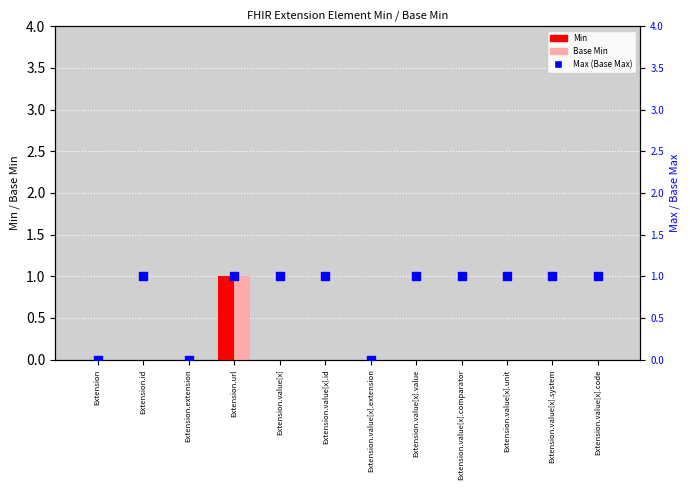

Is the value of Max (Base Max) at Extension.value[x].value greater than the value of Min at Extension.value[x].extension?

Yes